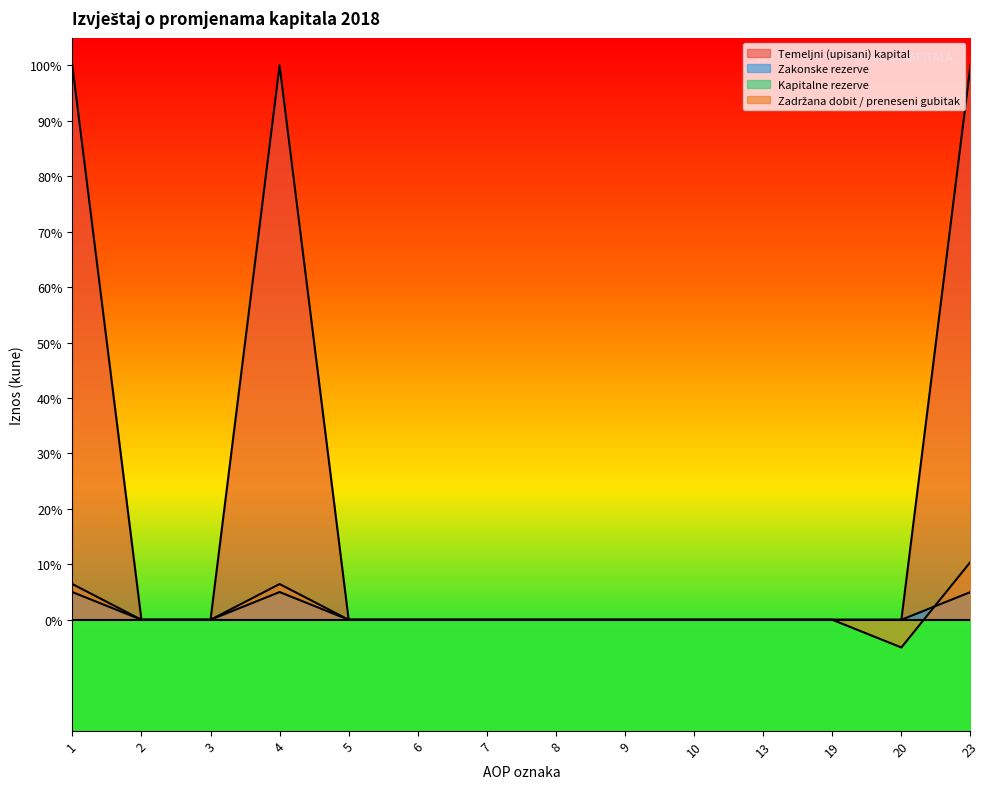

How many data points in Zadržana dobit / preneseni gubitak are less than 0?

1